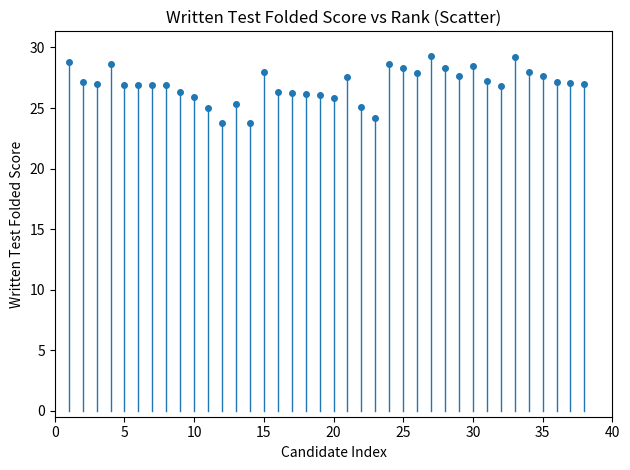

What is the value of the 1st point from the left?

28.8